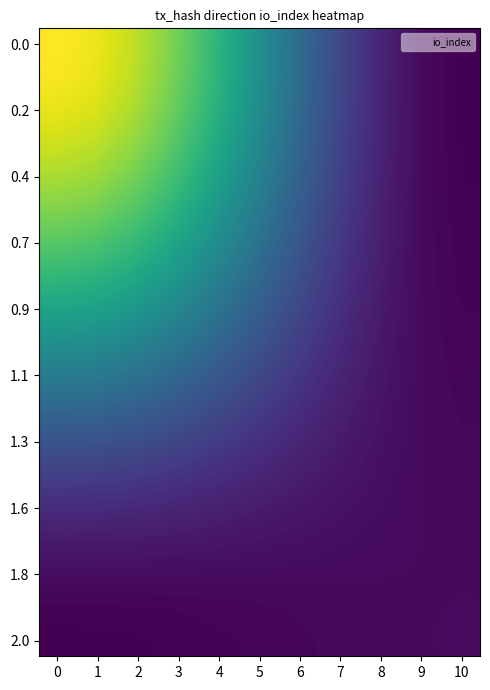

What is the maximum value shown in the chart?

72.0